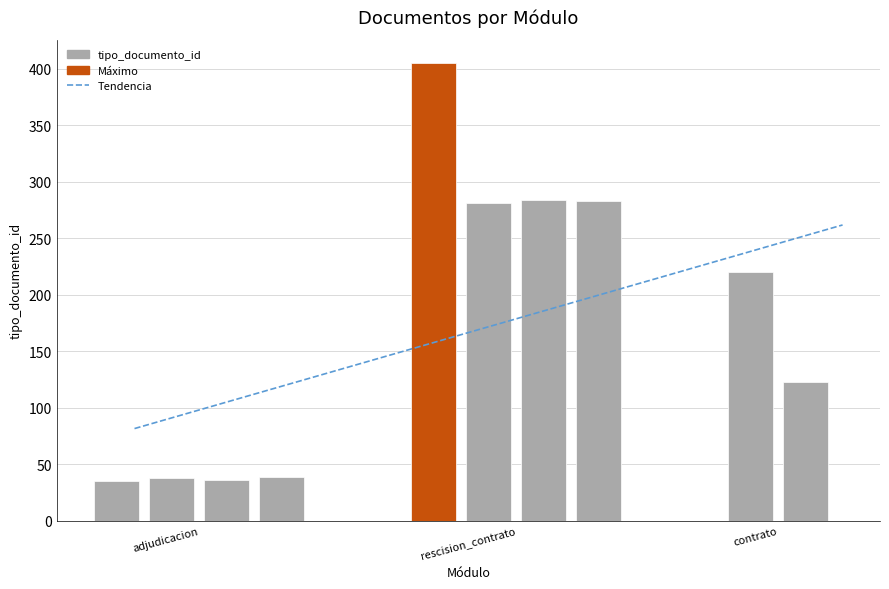

Reading left to right, what are all the values shown in this chart?

35	38	36	39	405	281	284	283	220	123